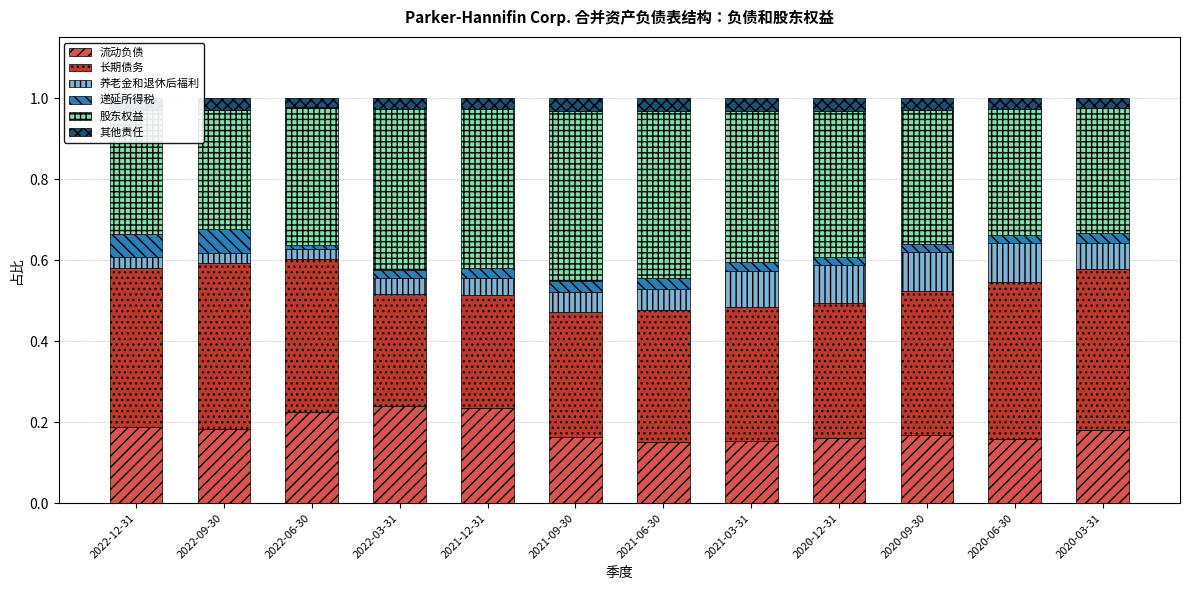

What is the total value across all series at 2021-06-30?

1.0